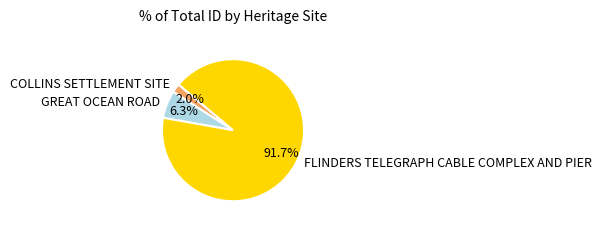

What percentage is the COLLINS SETTLEMENT SITE slice, to the nearest percent?

2%